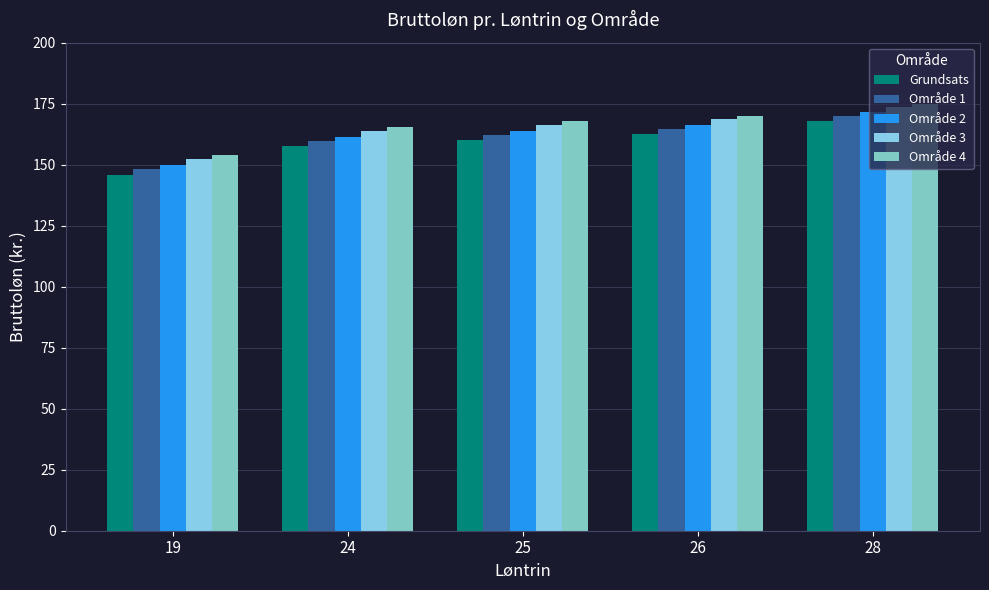

True or false: Grundsats has a value of 162.6 at 26.

True